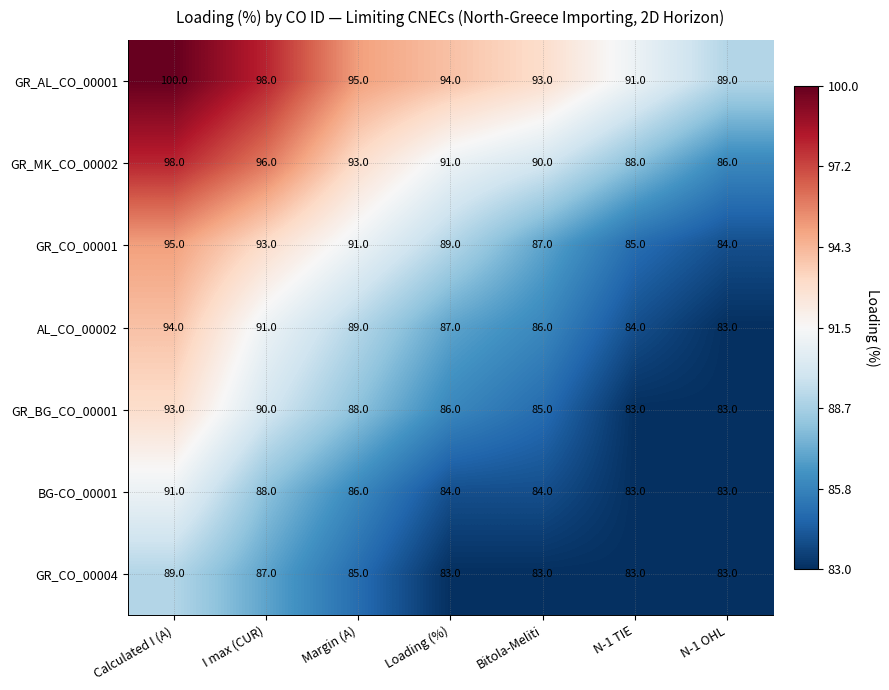

What value does the GR_MK_CO_00002 series have at N-1 TIE?

88